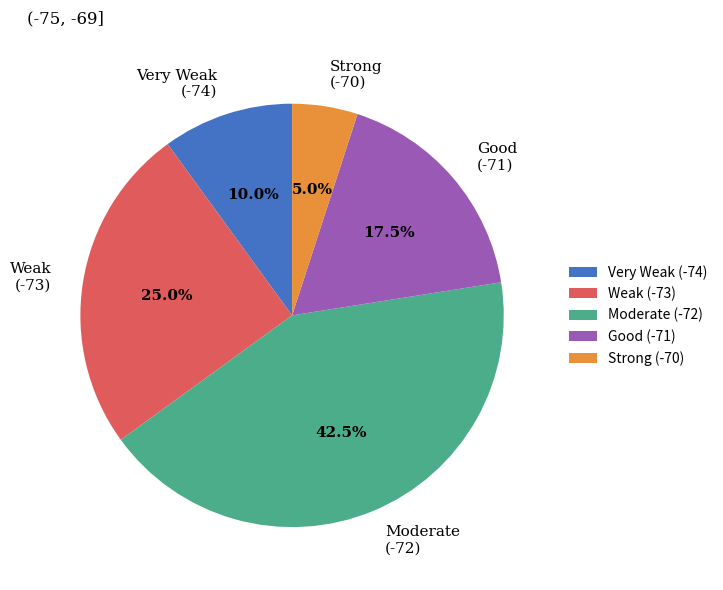

What is the total percentage of Moderate (-72) and Weak (-73)?

67.5%